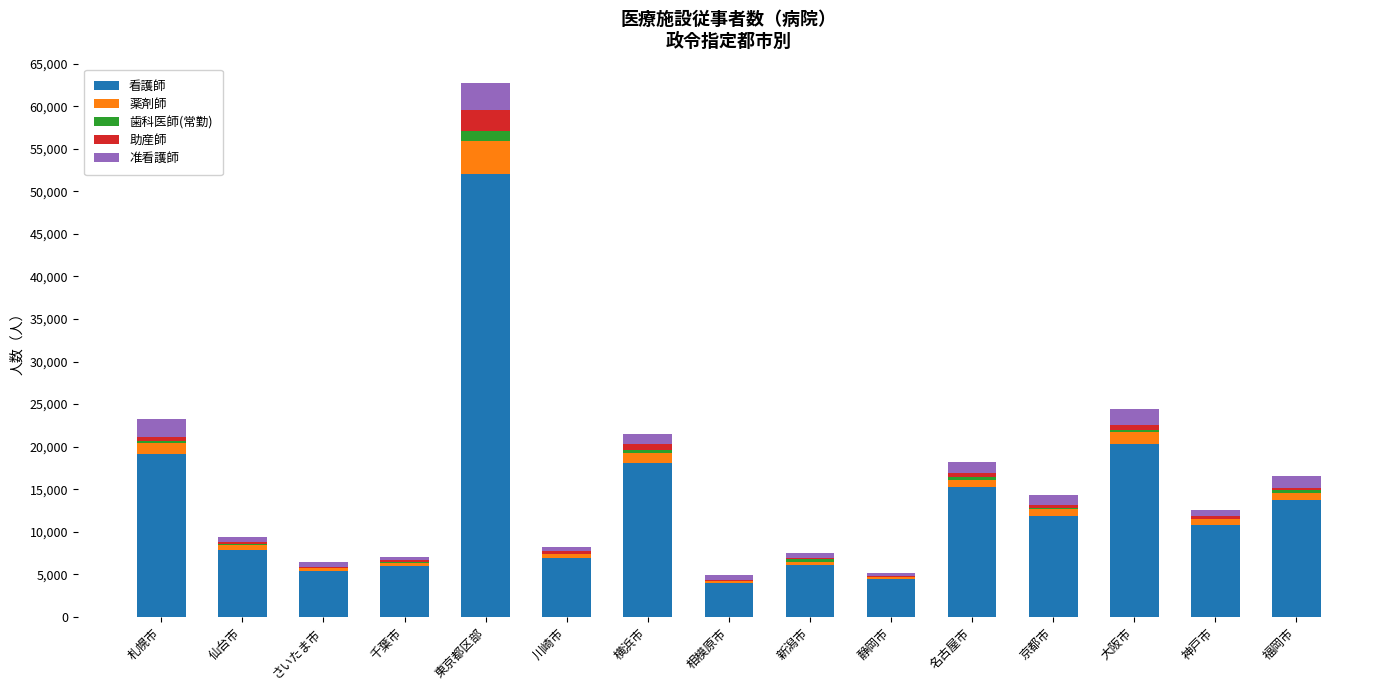

What is the sum of all 看護師 values?

201827.1